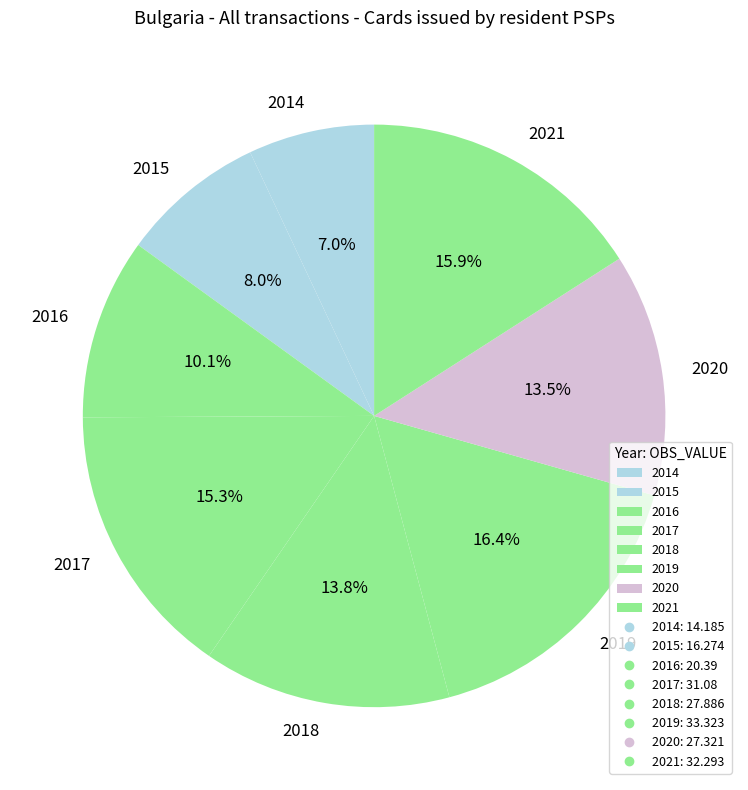

To the nearest percent, what percentage of the pie is 2017?

15%